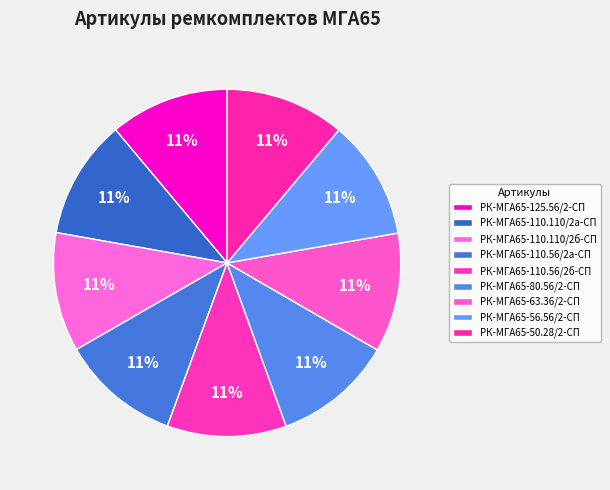

How many segments does this pie chart have?

9